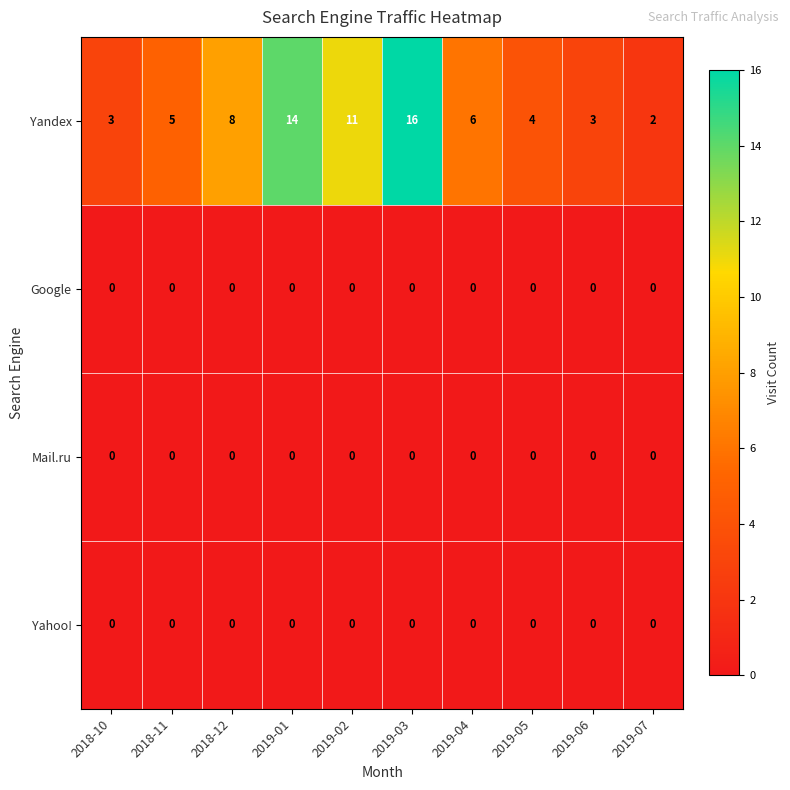

True or false: Yandex has a value of 5 at 2018-11.

True